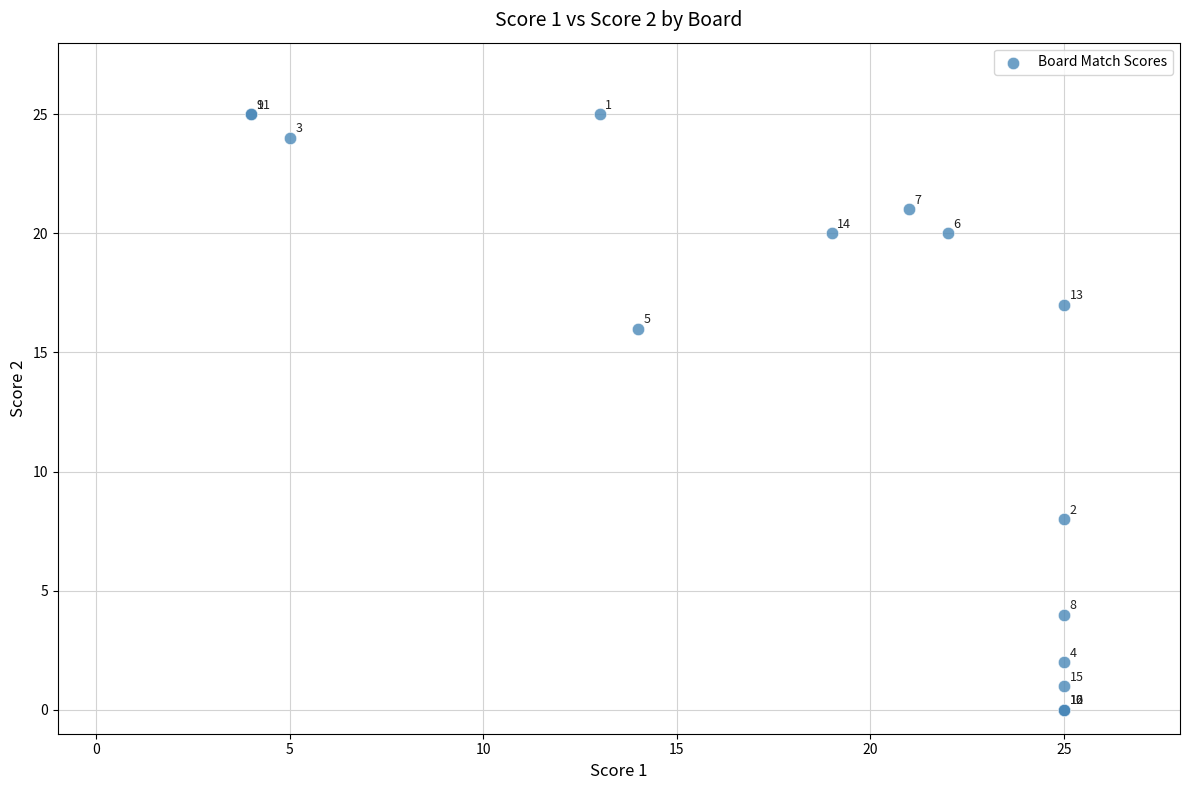

What Y value in the scatter plot is closest to 12?

8